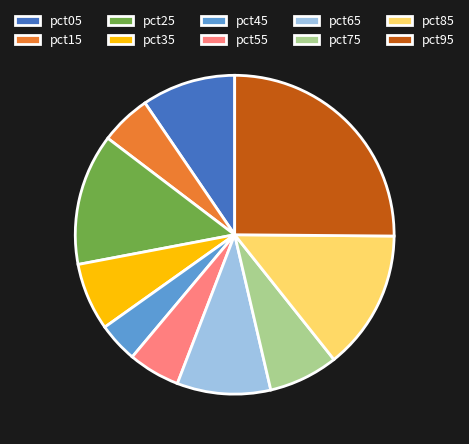

True or false: pct25 accounts for 4% of the total.

False